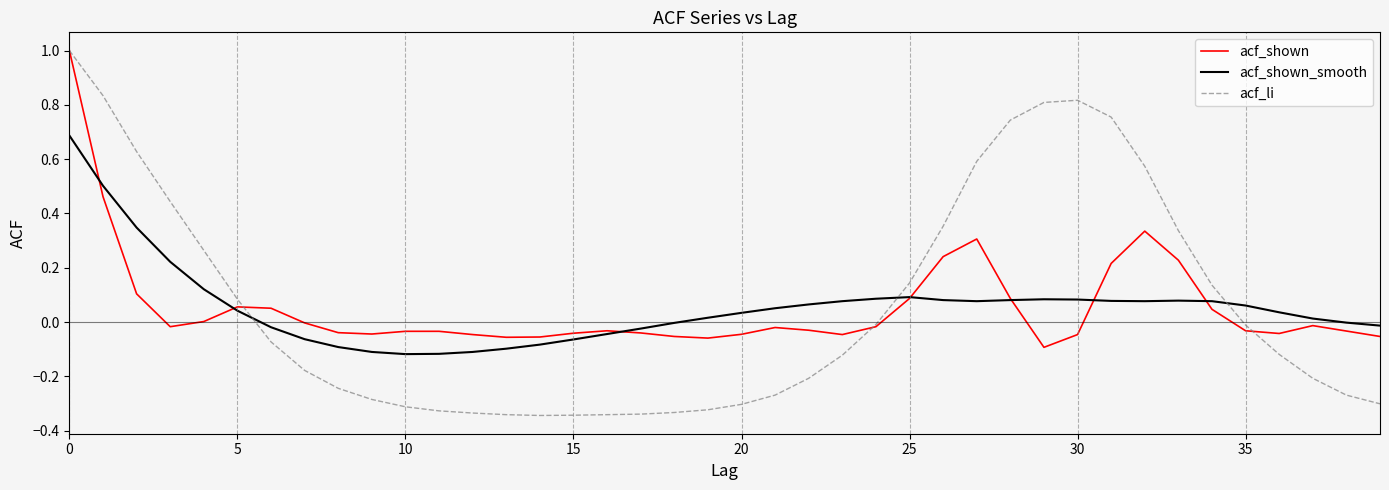

Which series has the widest spread of values?

acf_li